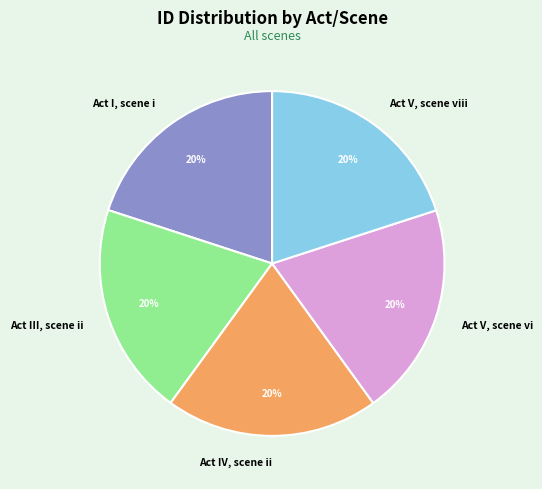

What is the ratio of the value at Act III, scene ii to the value at Act V, scene viii?

1.0